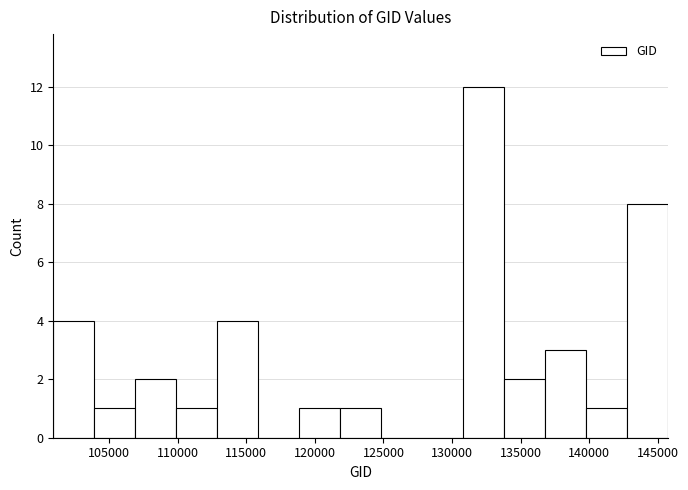

Over which range of the x-axis is the bar tallest?

131000 to 134000